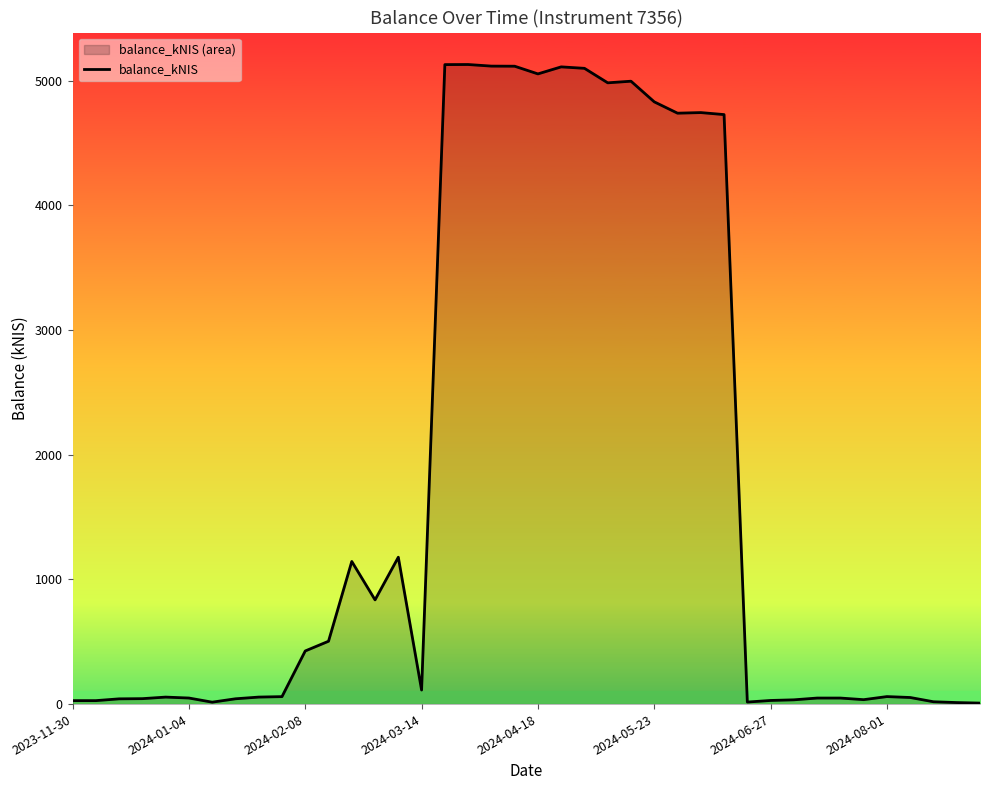

What is the difference between the maximum and minimum values?

5120.6